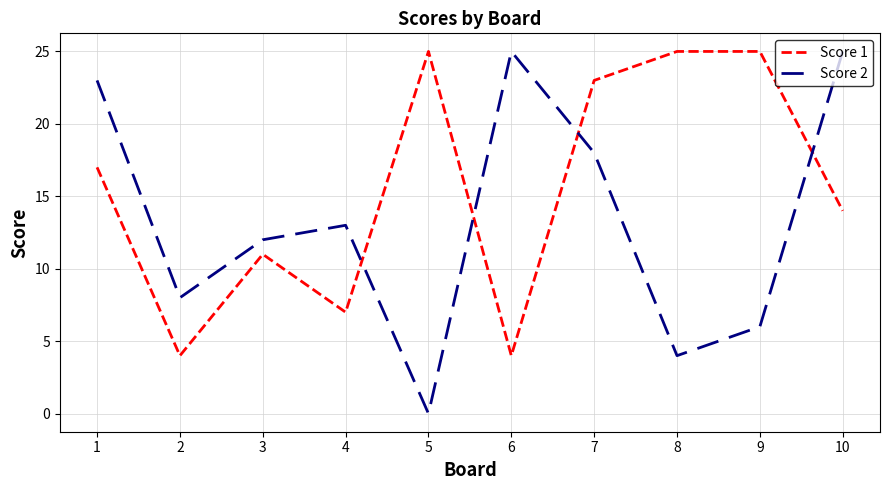

Where is the first local minimum for Score 2?

2